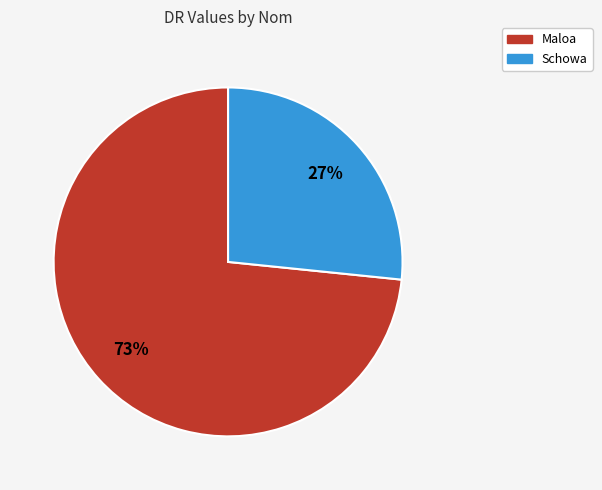

To the nearest percent, what portion does Schowa represent?

27%